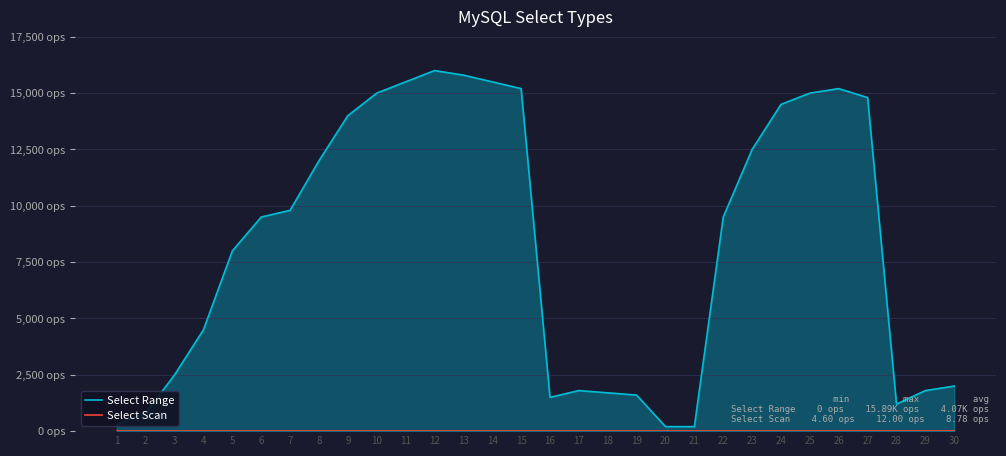

Reading right to left, list all the values displayed in this chart.

Select Range: 2000	1800	1200	14800	15200	15000	14500	12500	9500	200	200	1600	1700	1800	1500	15200	15500	15800	16000	15500	15000	14000	12000	9800	9500	8000	4500	2500	800	300
Select Scan: 10	10	10	10	10	9	9	9	9	9	9	9	9	9	9	9	9	9	9	9	9	9	9	9	9	9	9	8	9	9